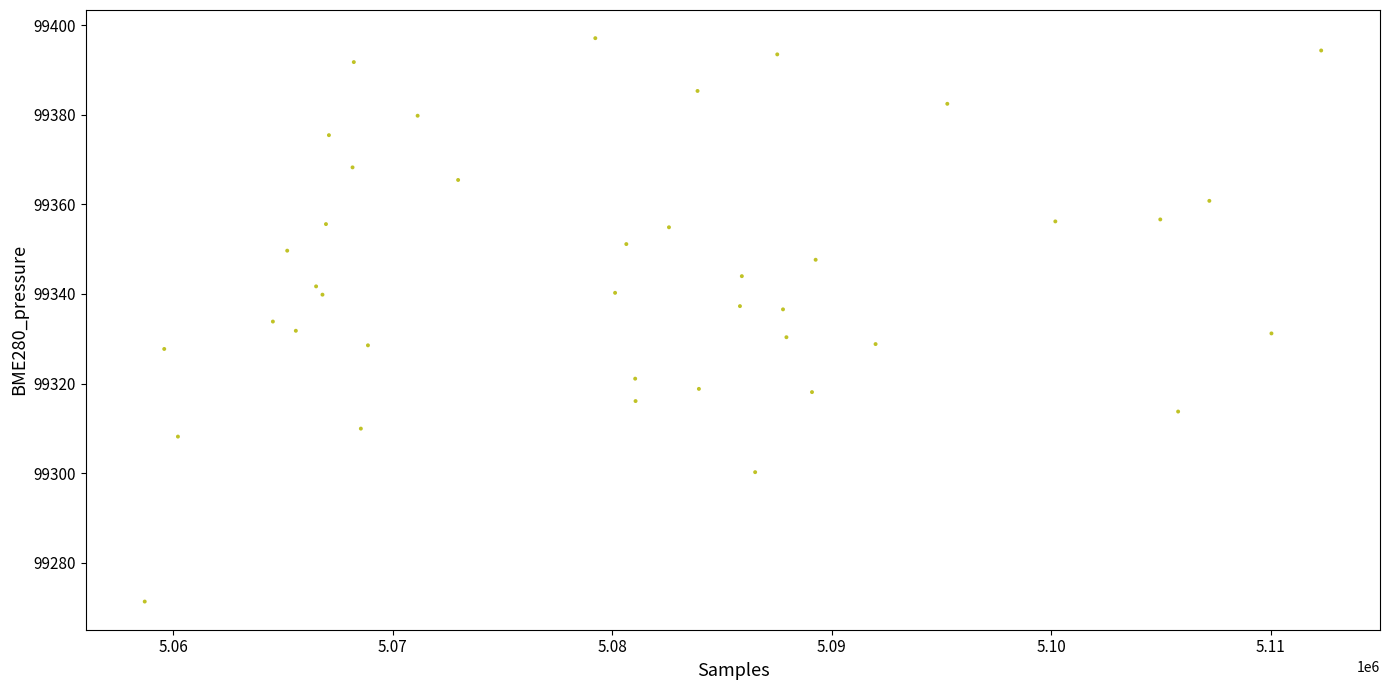

What is the range of X values (max minus min)?

53610.0